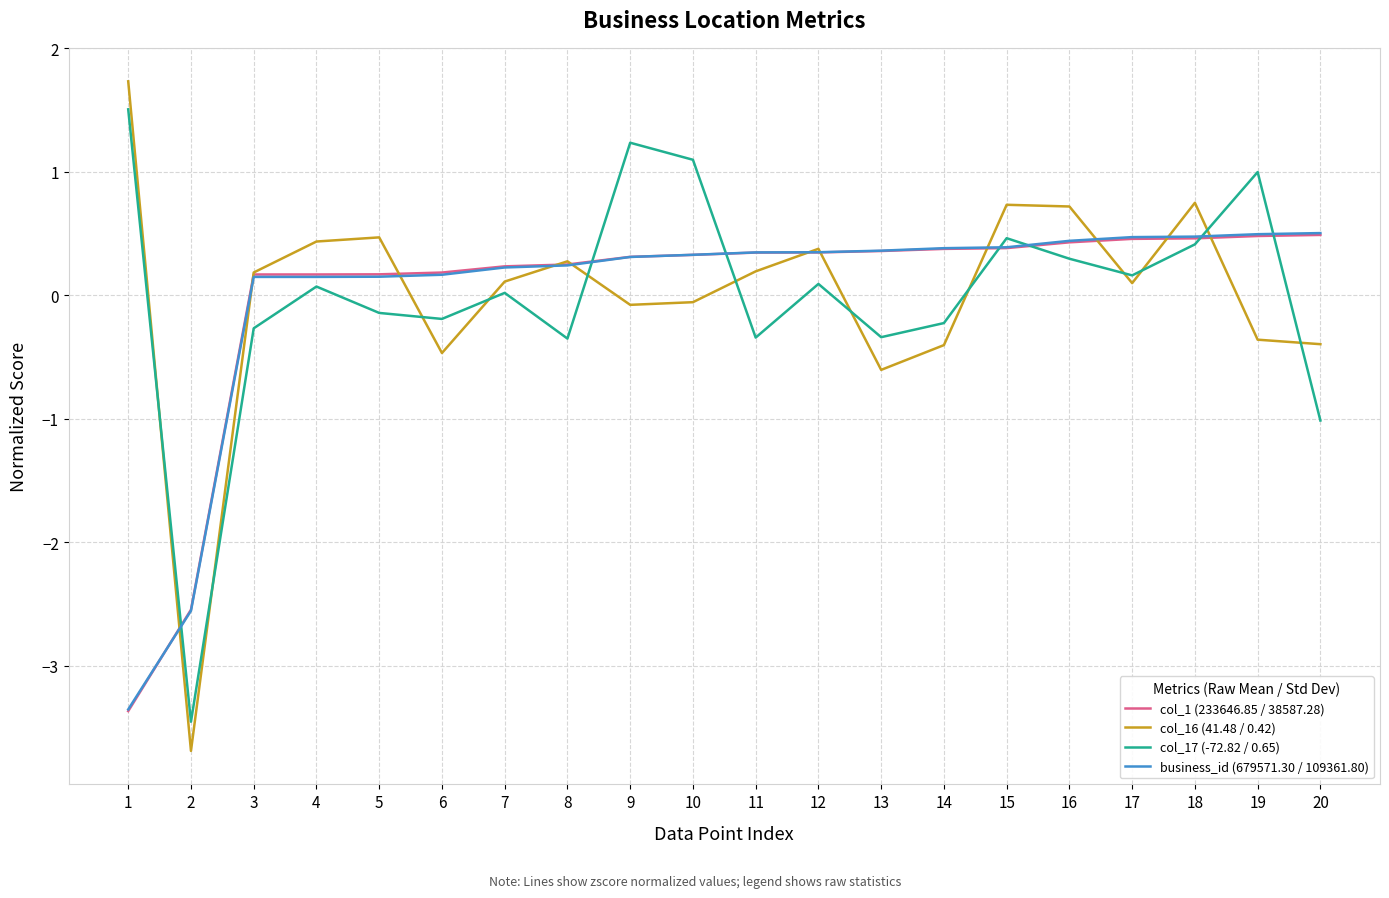

Is it true that col_17 (-72.82 / 0.65) equals -0.3 at 13?

True